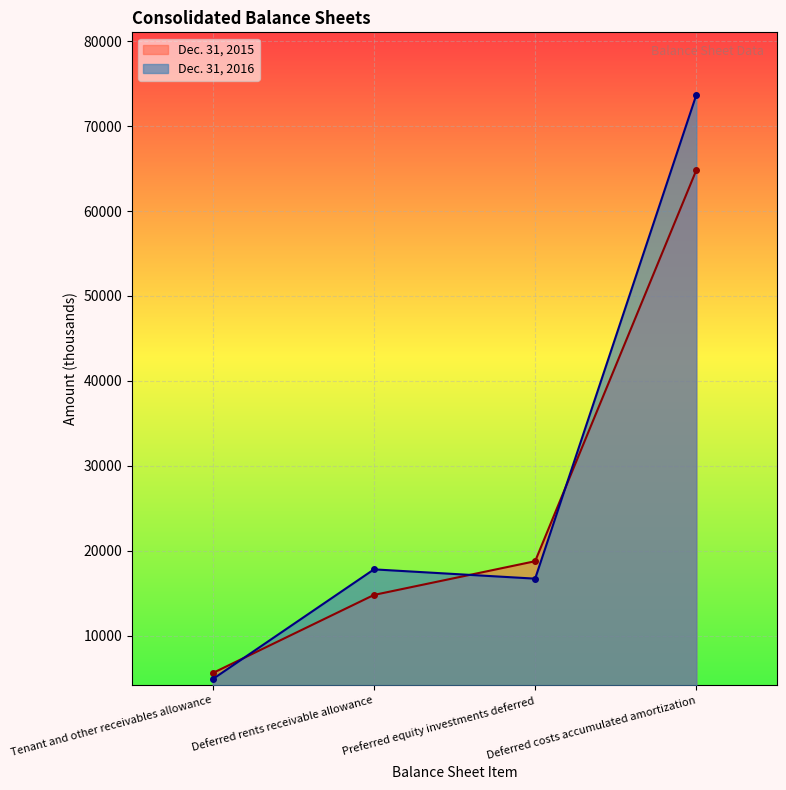

Which category has the highest value across all series?

Deferred costs accumulated amortization